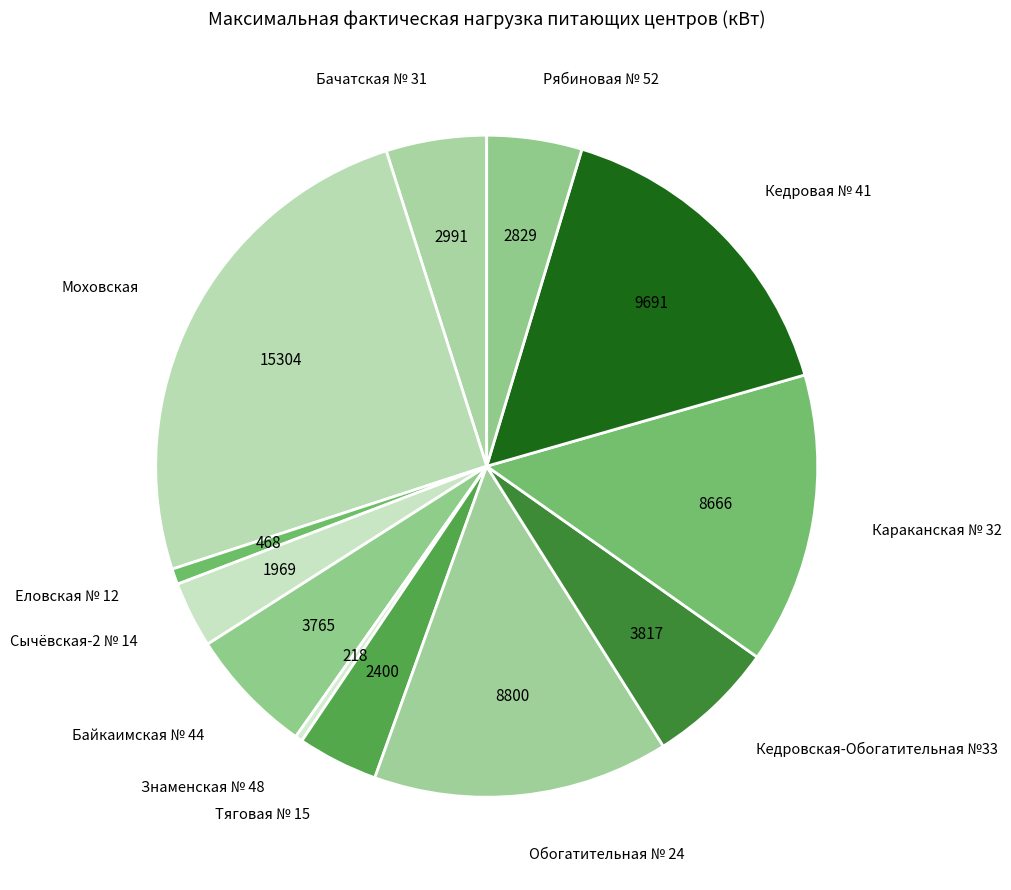

To the nearest percent, what is the average slice percentage?

8%